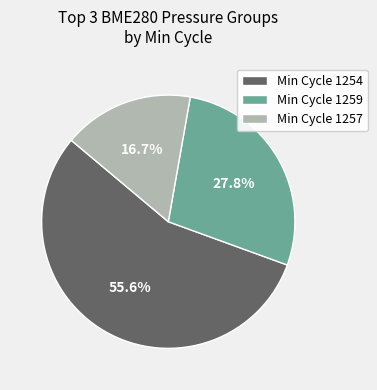

Rank the categories by value from lowest to highest.

Min Cycle 1257, Min Cycle 1259, Min Cycle 1254